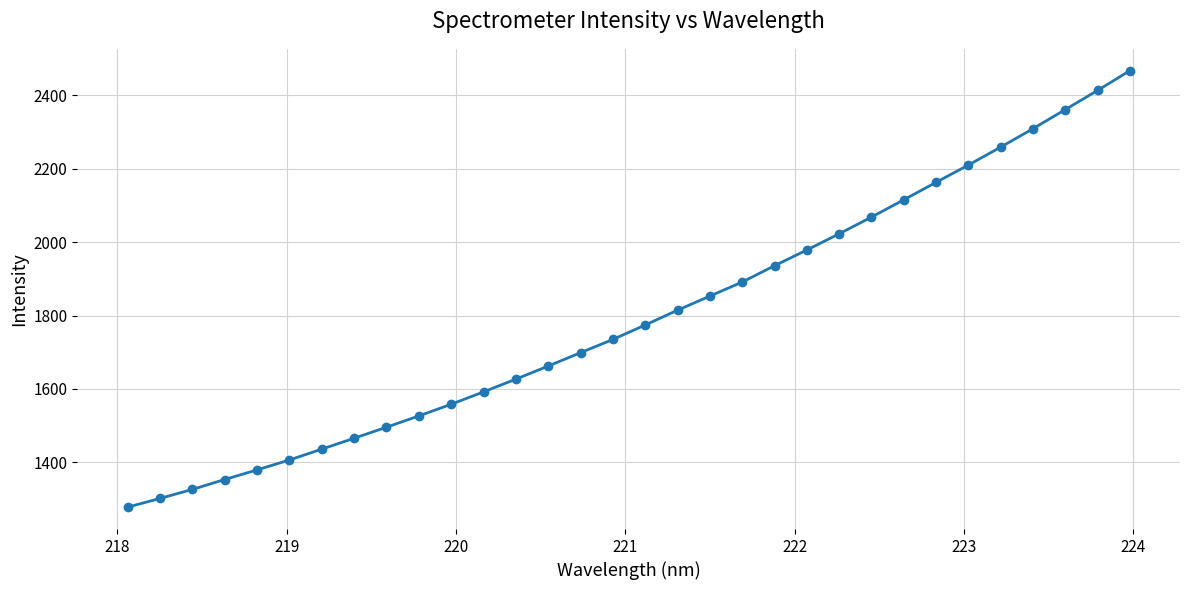

True or false: the data has more than 2 interior local peaks.

False